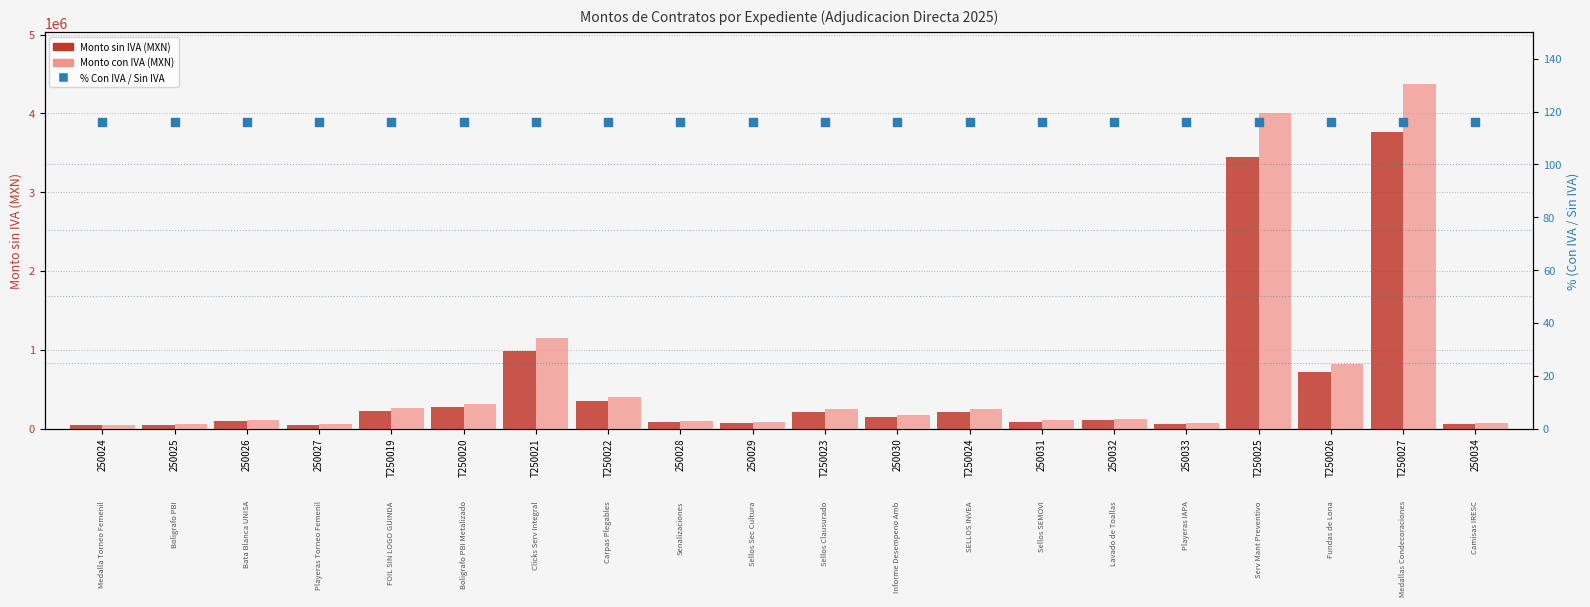

At how many categories does at least one series exceed 2708803?

2